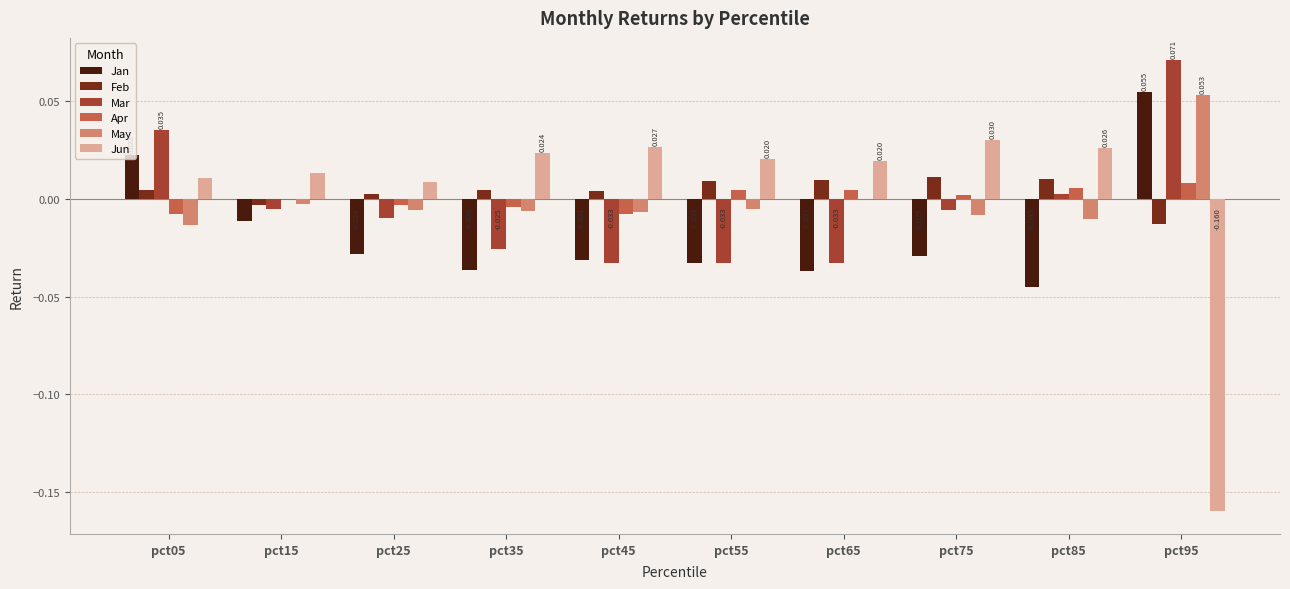

Which series changed the most between pct15 and pct95?

Jun